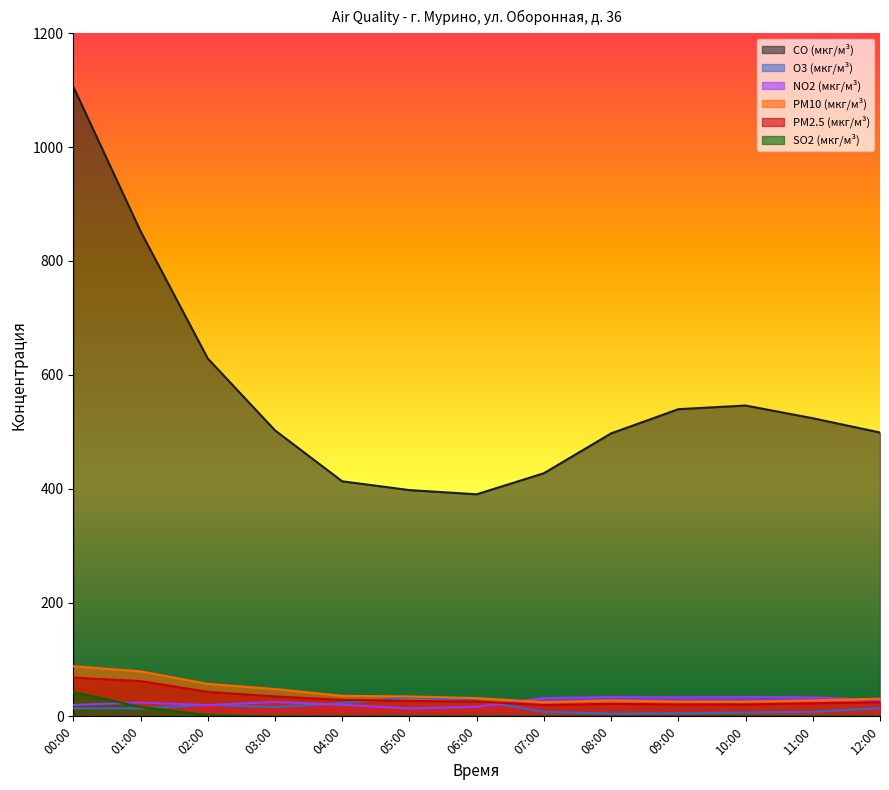

At which label does NO2 (мкг/м³) reach its peak?

08:00